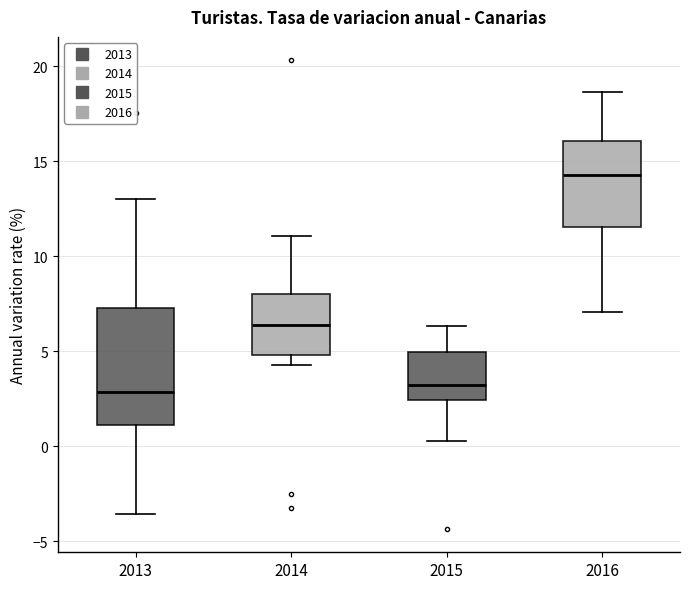

Where does the median line of the box at x = 2015 sit on the y-axis? The values are not printed on the chart, so give them approximately, as read against the axis.

3.0